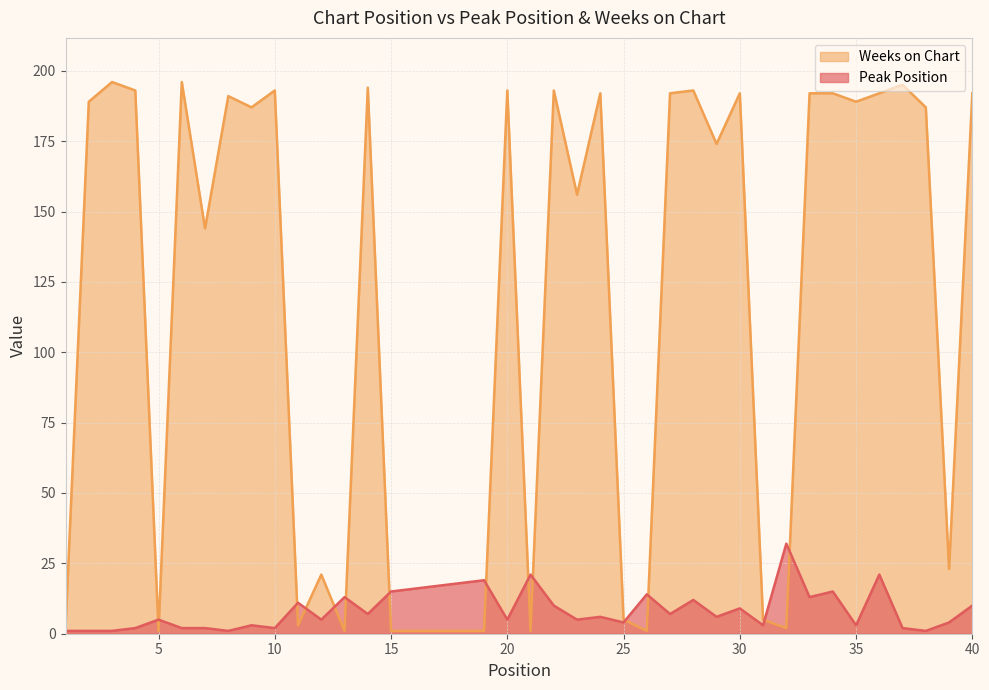

Reading right to left, what are all the values shown in this chart?

Peak Position: 10	4	1	2	21	3	15	13	32	3	9	6	12	7	14	4	6	5	10	21	5	19	18	17	16	15	7	13	5	11	2	3	1	2	2	5	2	1	1	1
Weeks on Chart: 192	23	187	195	192	189	192	192	2	5	192	174	193	192	1	5	192	156	193	1	193	1	1	1	1	1	194	1	21	3	193	187	191	144	196	1	193	196	189	2